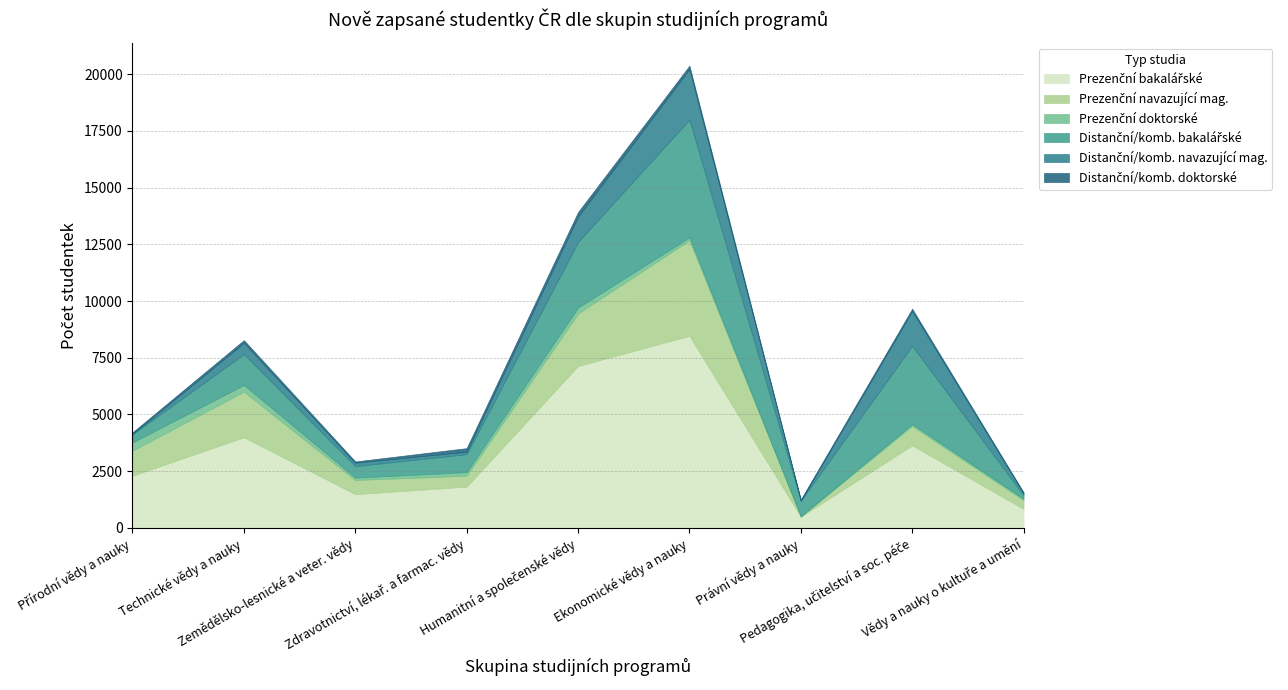

Reading left to right, what are all the values shown in this chart?

Prezenční bakalářské: 2302	3996	1487	1818	7138	8465	497	3638	839
Prezenční navazující mag.: 1106	2010	624	482	2315	4216	1	858	385
Prezenční doktorské: 361	296	108	160	262	126	16	79	60
Distanční/komb. bakalářské: 361	1359	503	790	2889	5191	684	3453	154
Distanční/komb. navazující mag.: 13	498	152	110	1123	2231	0	1538	85
Distanční/komb. doktorské: 72	119	55	156	197	148	55	97	45